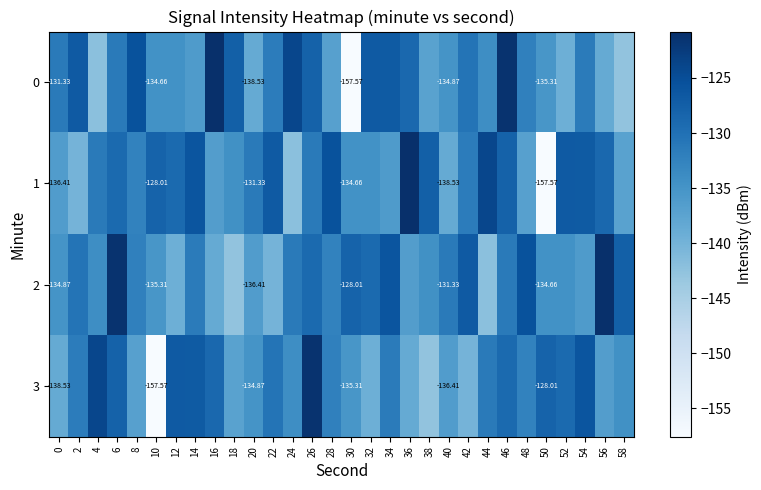

Which series has the largest total across all categories?

1